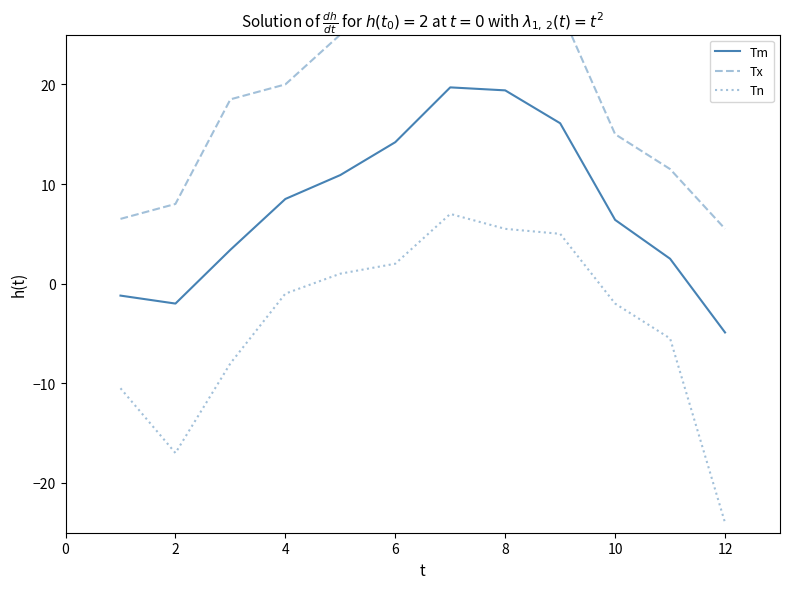

Which series has the largest total across all categories?

Tx